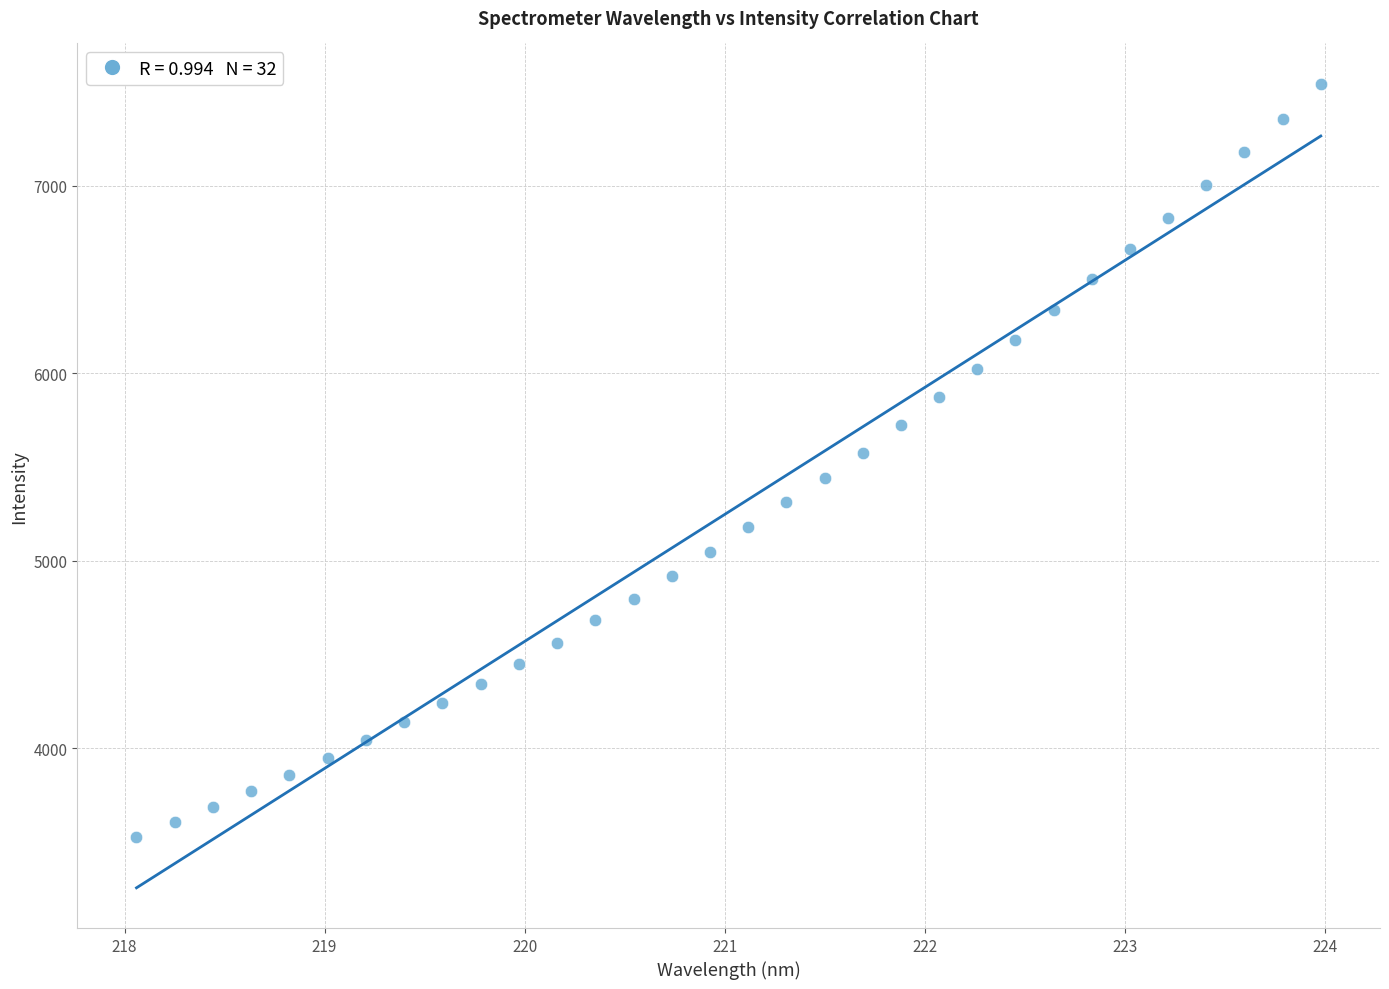

What is the range of Y values (max minus min)?

4018.4